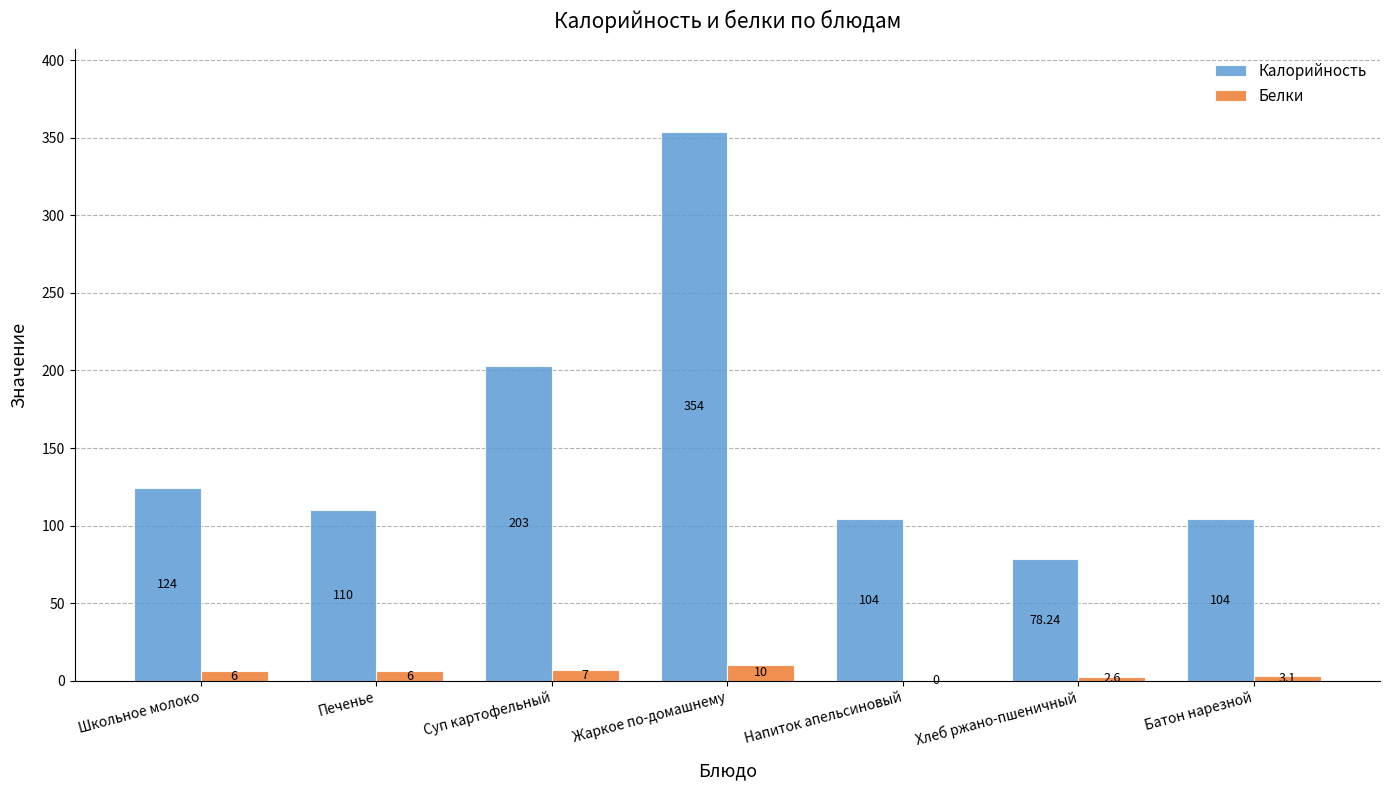

True or false: Калорийность has a value of 78.2 at Хлеб ржано-пшеничный.

True